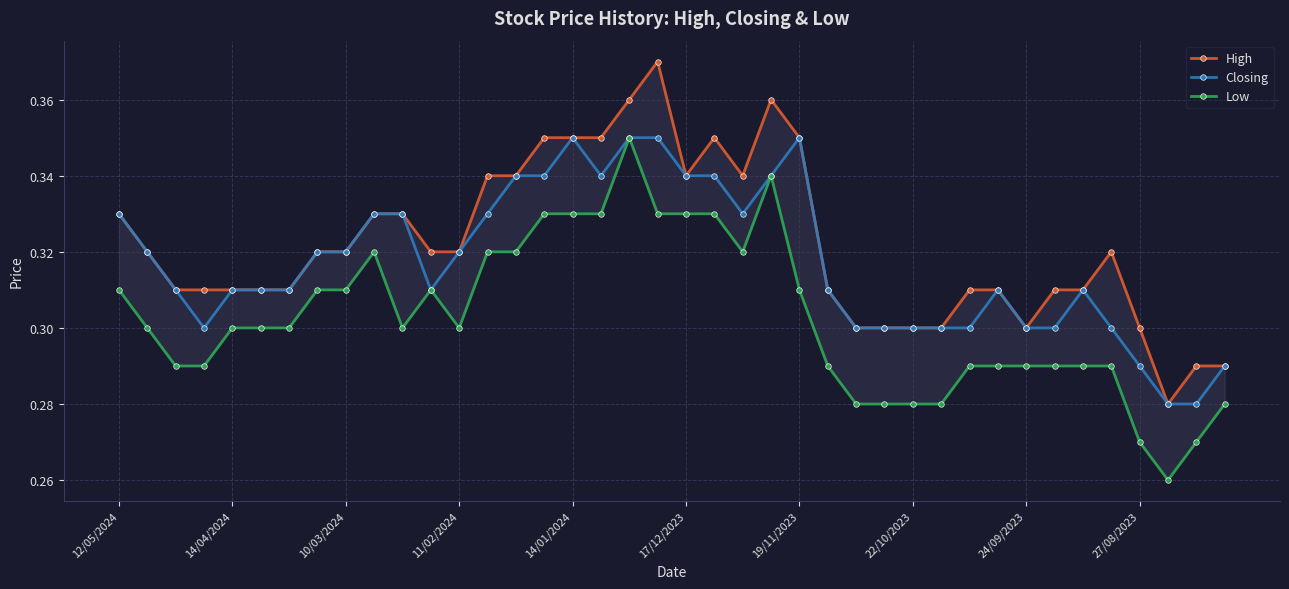

Is it true that Closing equals 0.6 at 17/12/2023?

False